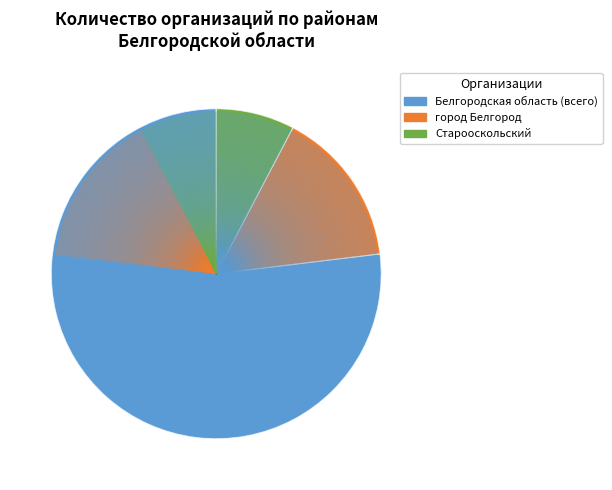

Which slice represents more than half of the pie?

Белгородская область (всего)